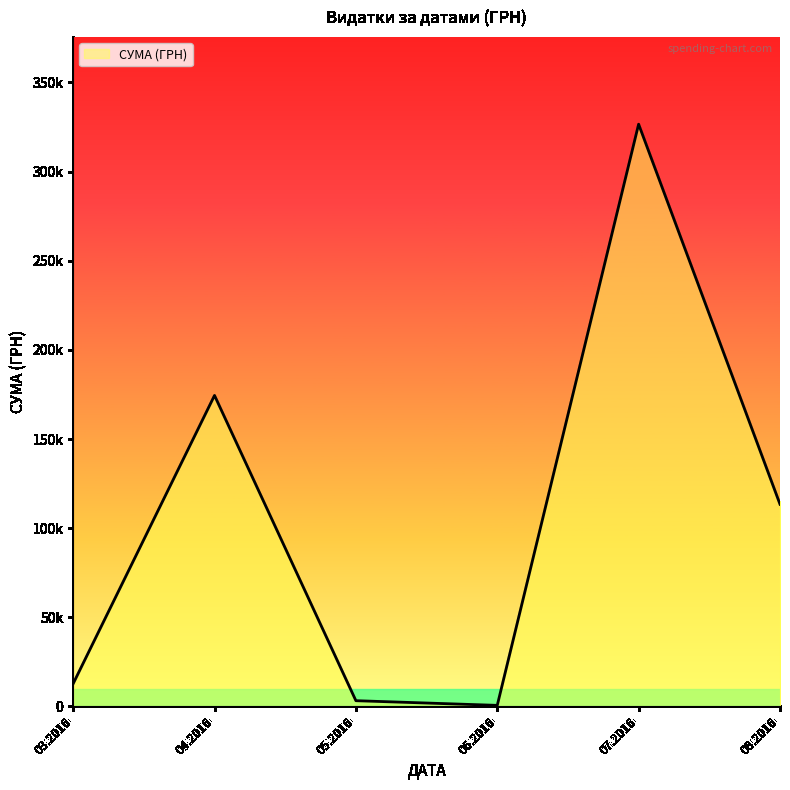

Is this an area chart (filled region under the line)?

Yes